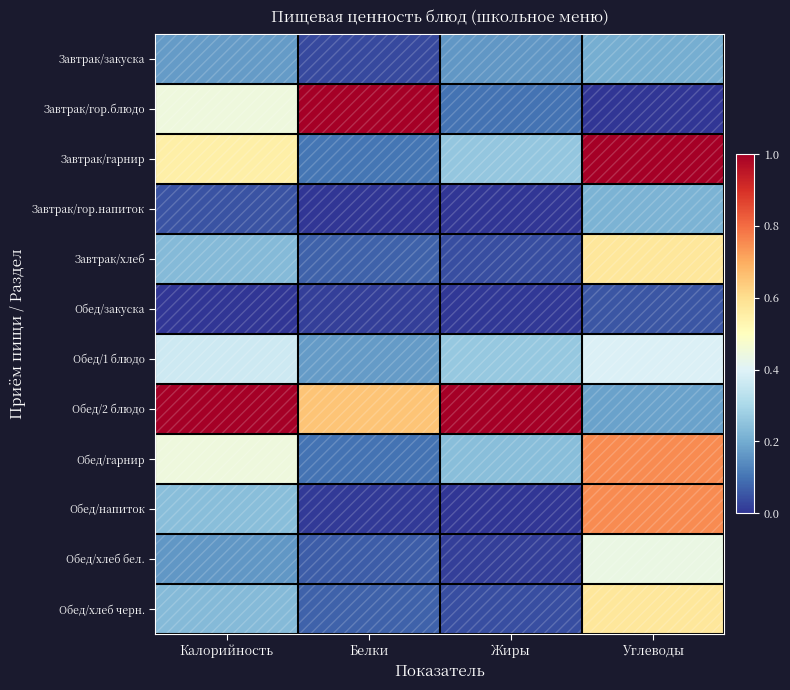

Reading left to right, list all the values displayed in this chart.

Завтрак/закуска: Калорийность=0.2	Белки=0.0	Жиры=0.2	Углеводы=0.2
Завтрак/гор.блюдо: Калорийность=0.4	Белки=1.0	Жиры=0.1	Углеводы=0.0
Завтрак/гарнир: Калорийность=0.5	Белки=0.1	Жиры=0.3	Углеводы=1.0
Завтрак/гор.напиток: Калорийность=0.0	Белки=0.0	Жиры=0.0	Углеводы=0.2
Завтрак/хлеб: Калорийность=0.2	Белки=0.1	Жиры=0.0	Углеводы=0.6
Обед/закуска: Калорийность=0.0	Белки=0.0	Жиры=0.0	Углеводы=0.1
Обед/1 блюдо: Калорийность=0.4	Белки=0.2	Жиры=0.3	Углеводы=0.4
Обед/2 блюдо: Калорийность=1.0	Белки=0.7	Жиры=1.0	Углеводы=0.2
Обед/гарнир: Калорийность=0.4	Белки=0.1	Жиры=0.2	Углеводы=0.8
Обед/напиток: Калорийность=0.2	Белки=0.0	Жиры=0.0	Углеводы=0.8
Обед/хлеб бел.: Калорийность=0.2	Белки=0.1	Жиры=0.0	Углеводы=0.4
Обед/хлеб черн.: Калорийность=0.2	Белки=0.1	Жиры=0.0	Углеводы=0.6